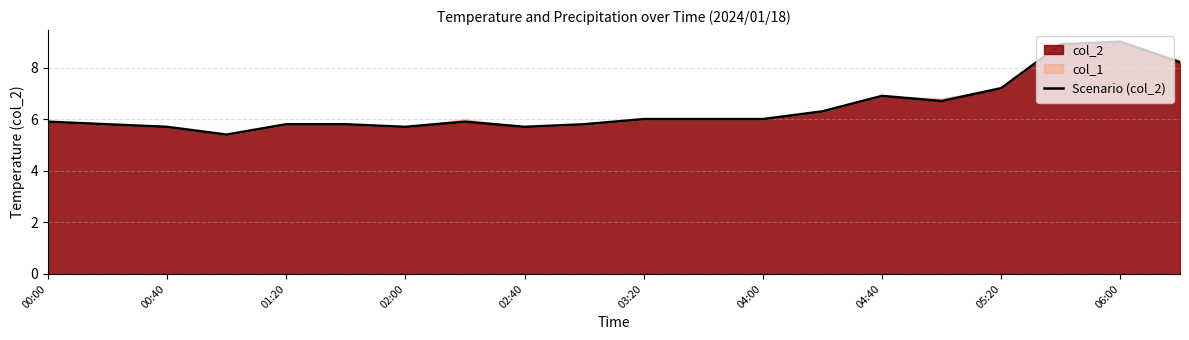

True or false: col_2 has a value of 7.7 at 00:40.

False